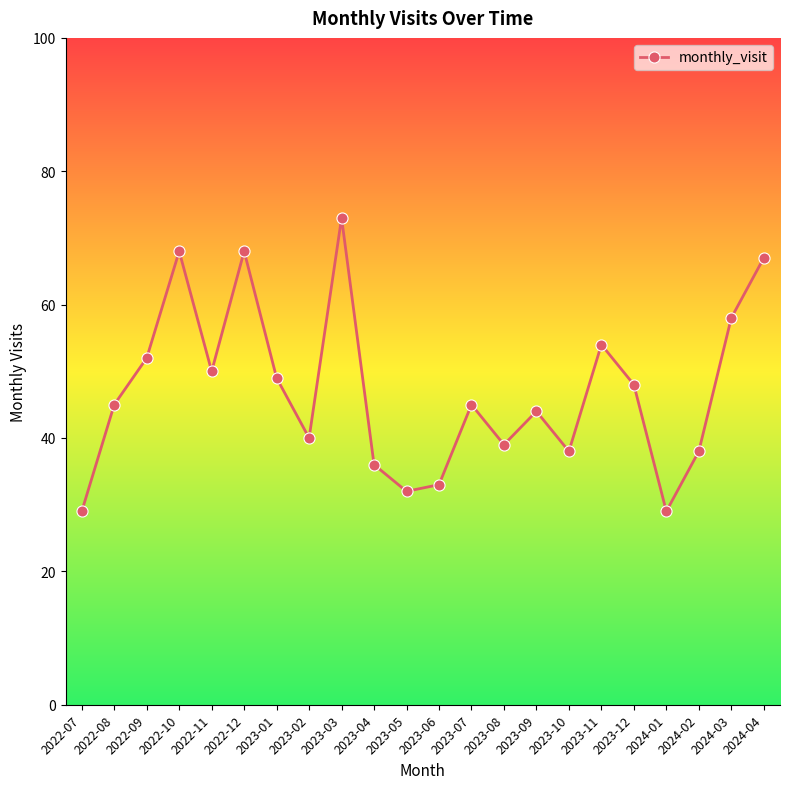

Reading left to right, transcribe all the data shown in this chart.

2022-07=29	2022-08=45	2022-09=52	2022-10=68	2022-11=50	2022-12=68	2023-01=49	2023-02=40	2023-03=73	2023-04=36	2023-05=32	2023-06=33	2023-07=45	2023-08=39	2023-09=44	2023-10=38	2023-11=54	2023-12=48	2024-01=29	2024-02=38	2024-03=58	2024-04=67